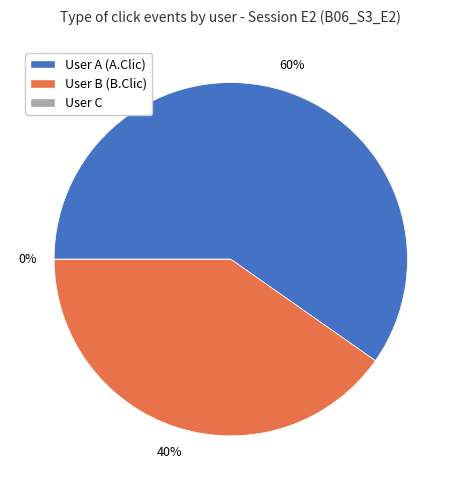

The User A (A.Clic) slice represents 47% of the pie. True or false?

False